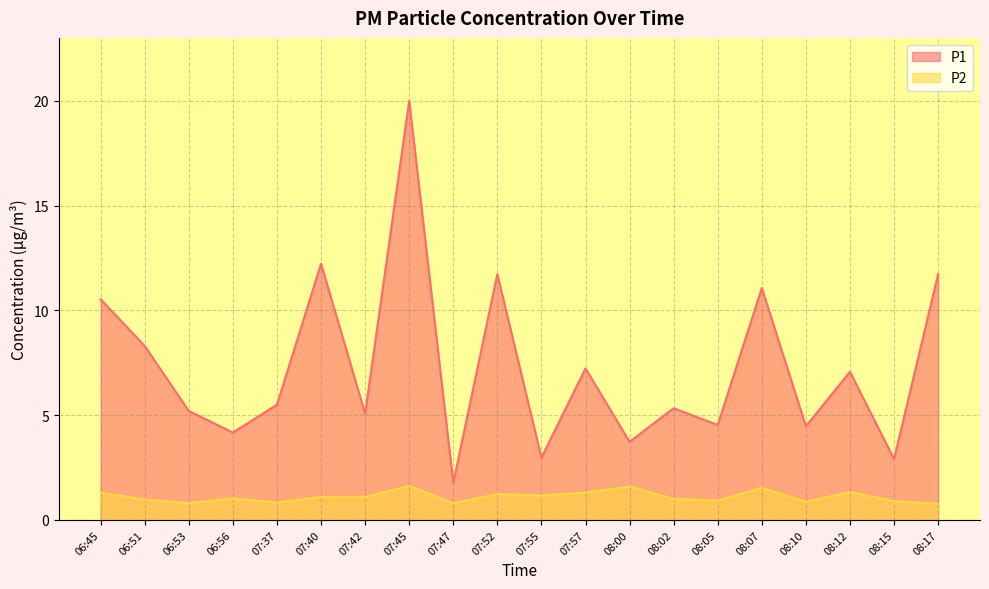

True or false: P2 has a value of 1.3 at 08:12.

True